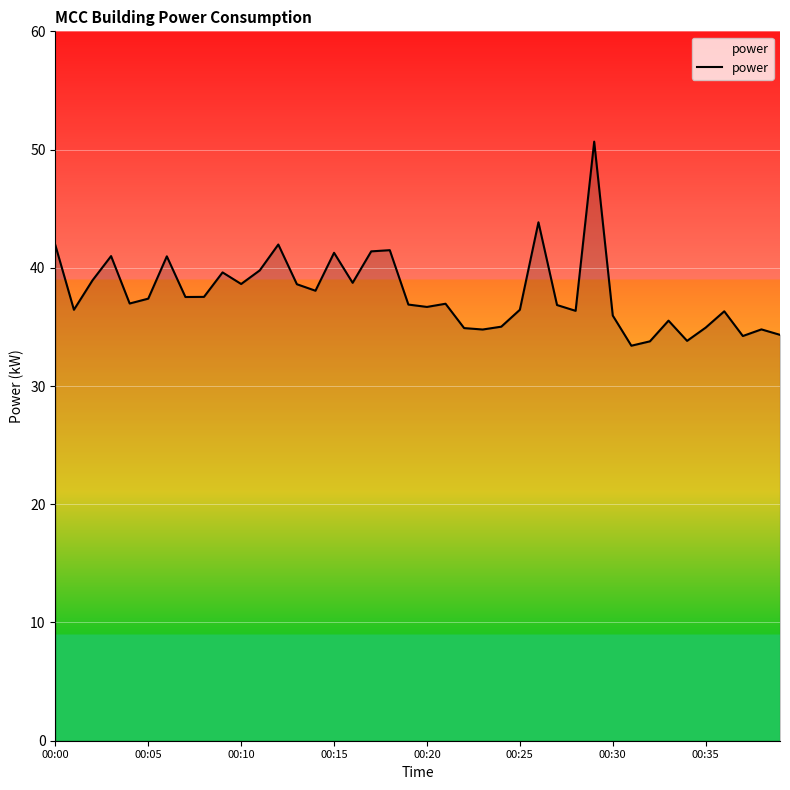

What is the smallest value displayed?

33.4